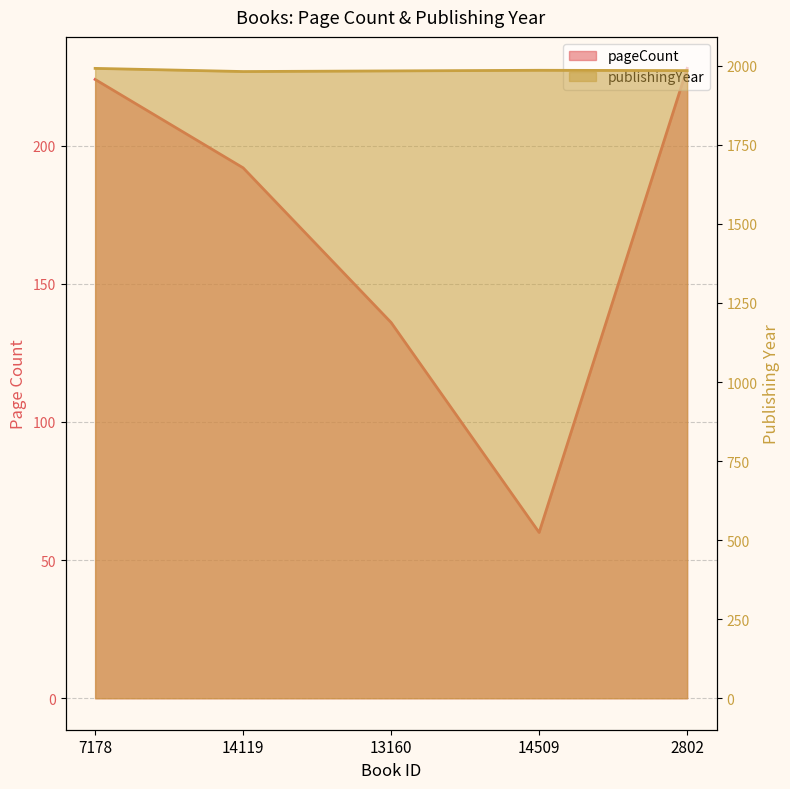

What is the label of the 2nd point from the right?

14509